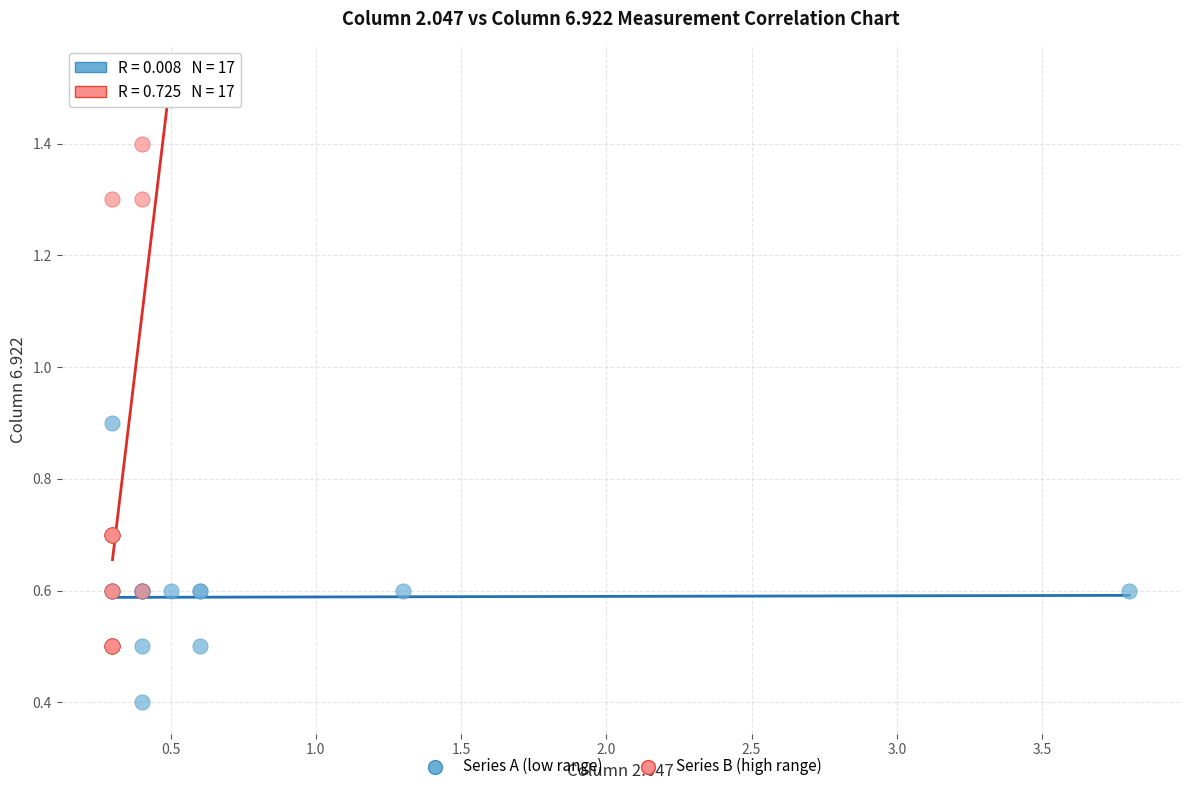

Which series has the largest Y range (max minus min)?

Series B (high range)